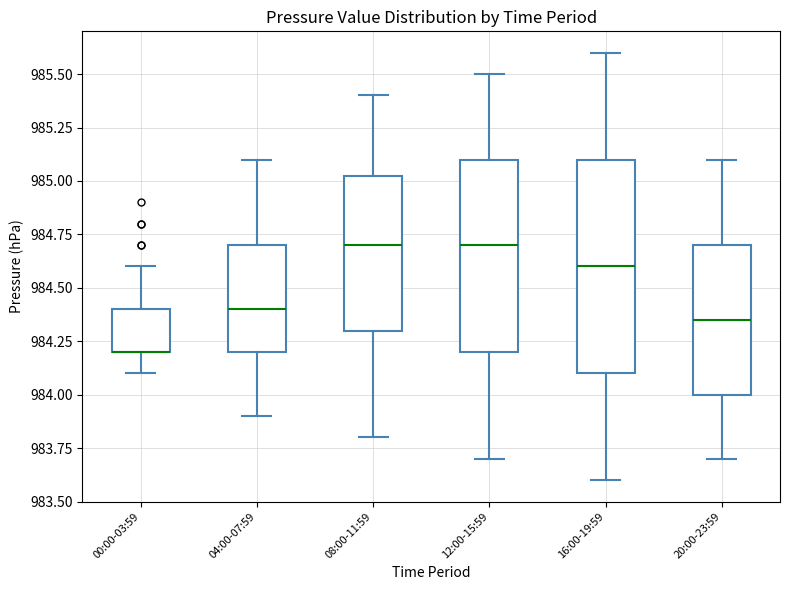

Where is the upper edge of the box for 00:00-03:59 on the y-axis? The values are not printed on the chart, so give them approximately, as read against the axis.

984.40